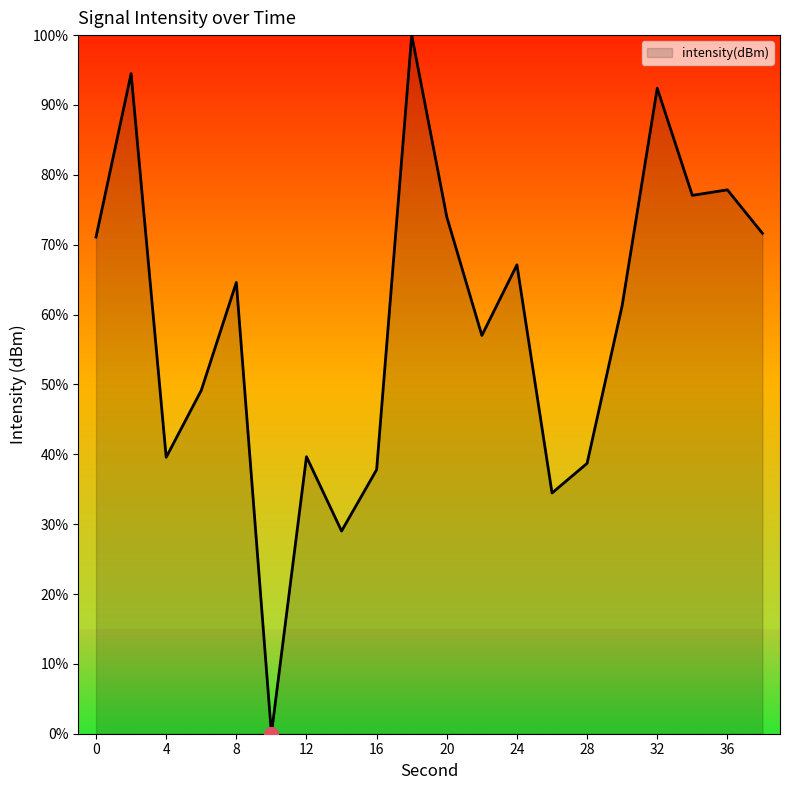

What is the greatest value displayed?

100.0